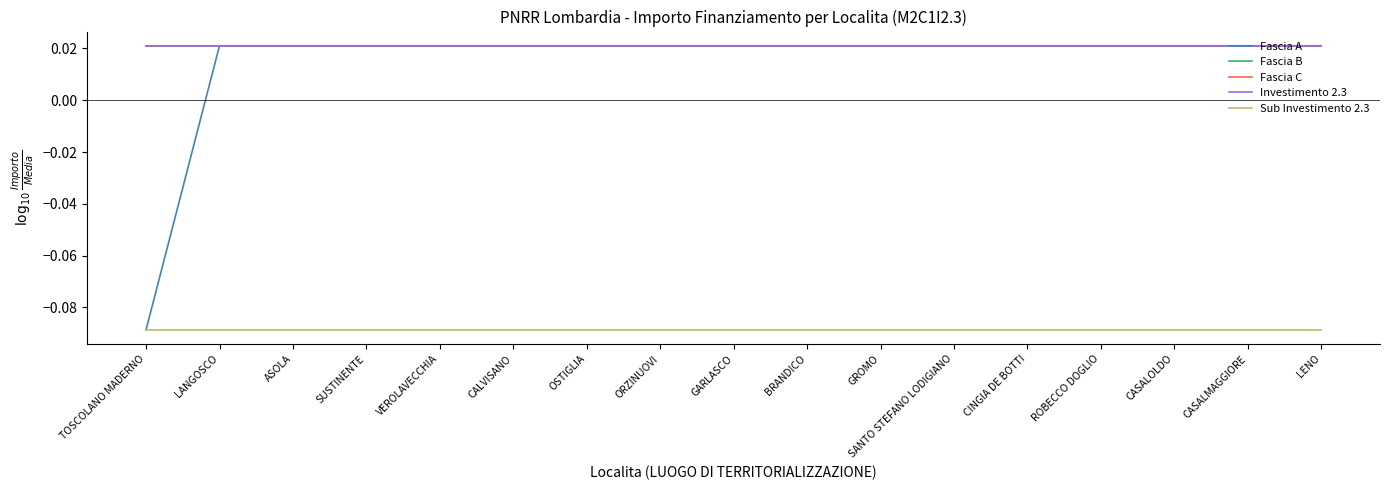

Which category has the highest value across all series?

LANGOSCO